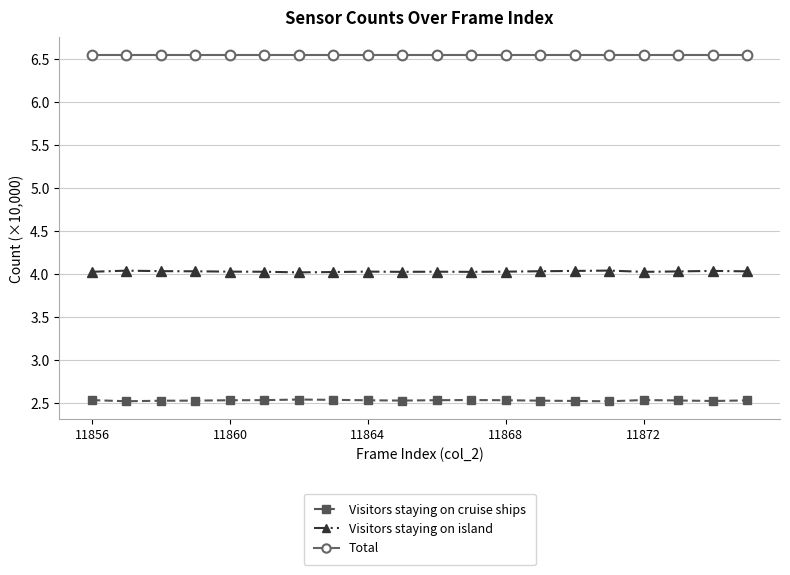

What is the sum of all Visitors staying on island values?

80.6